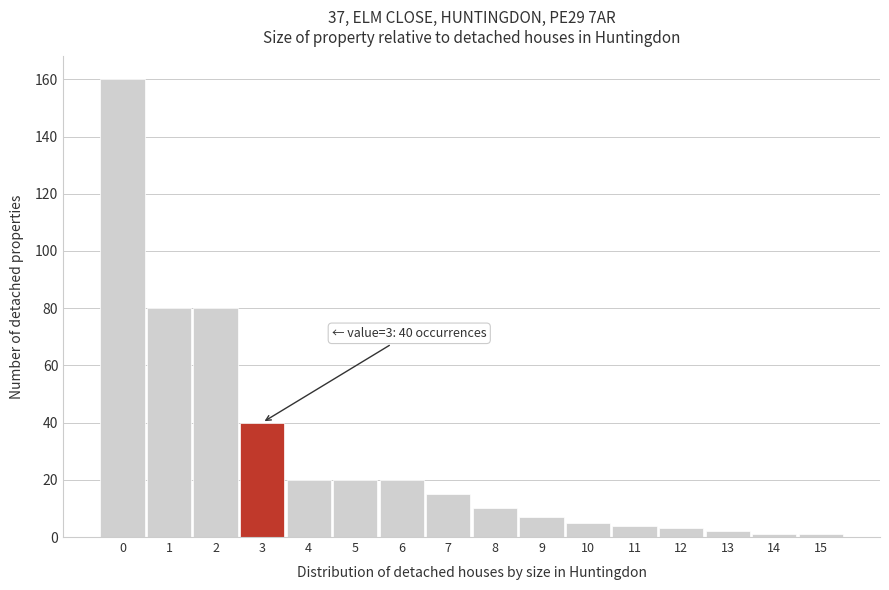

Which range on the x-axis has the tallest bar?

-0.5 to 0.5